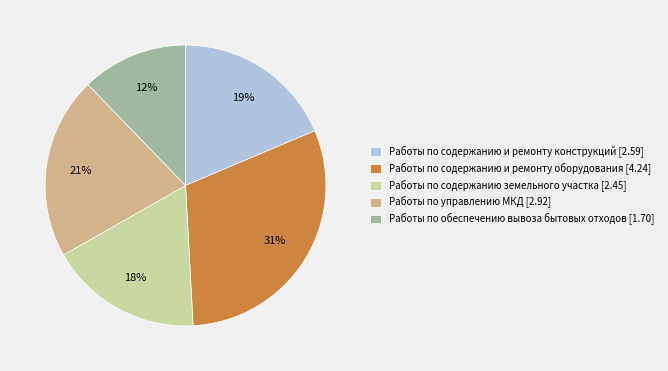

What is the largest slice in the pie chart?

Работы по содержанию и ремонту оборудования